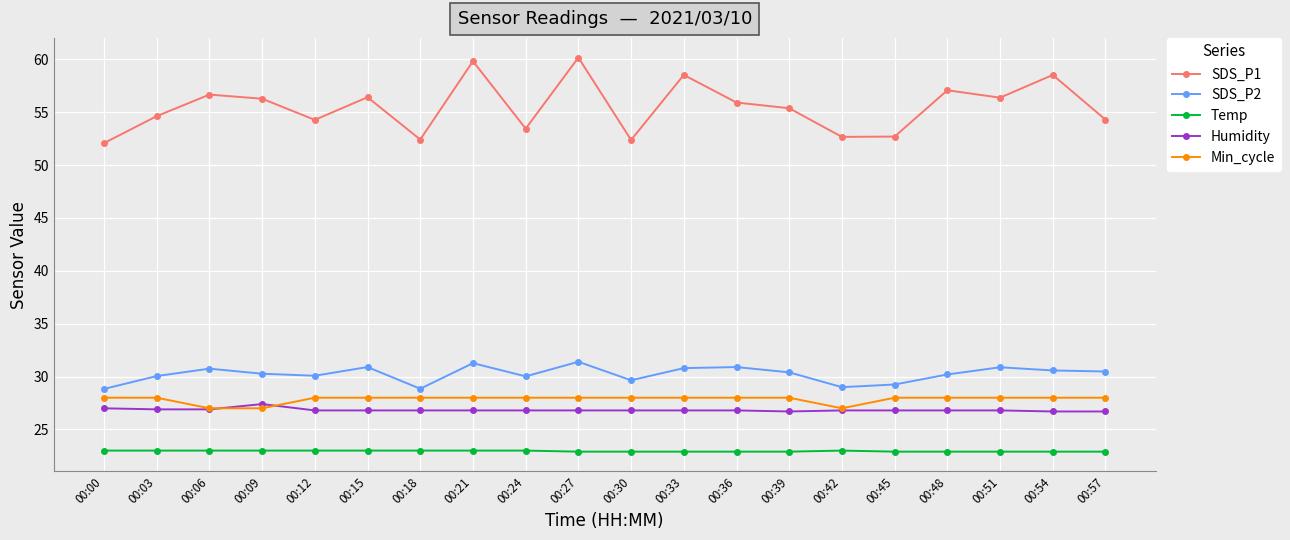

List the series in order of their peak value, lowest first.

Temp, Humidity, Min_cycle, SDS_P2, SDS_P1